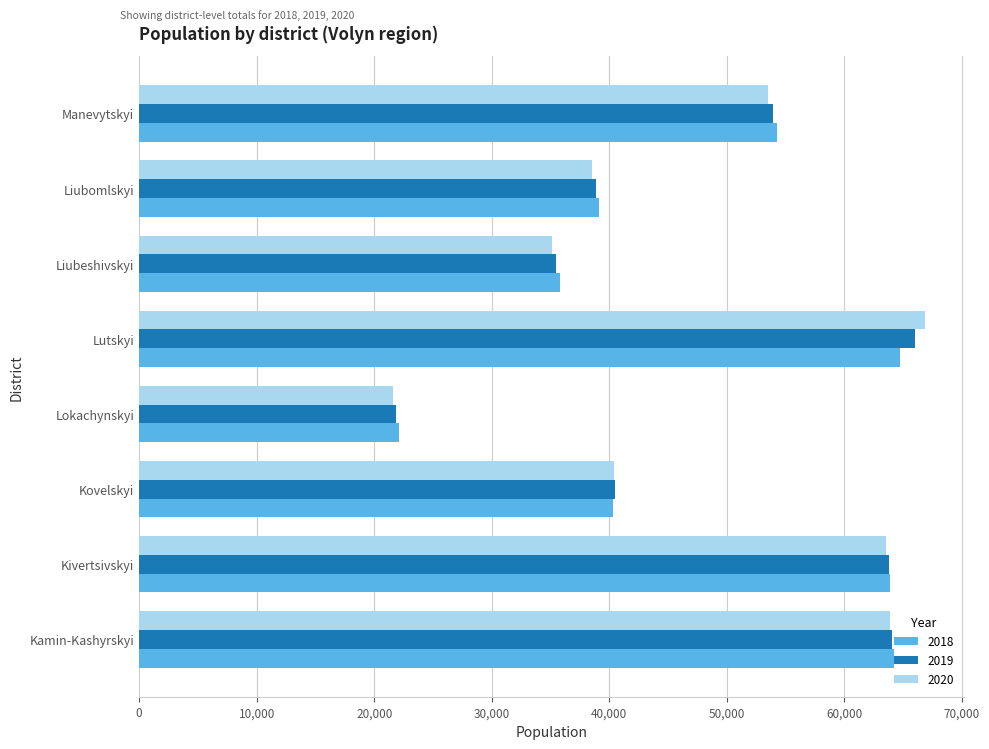

What is the sum of all 2019 values?

384475